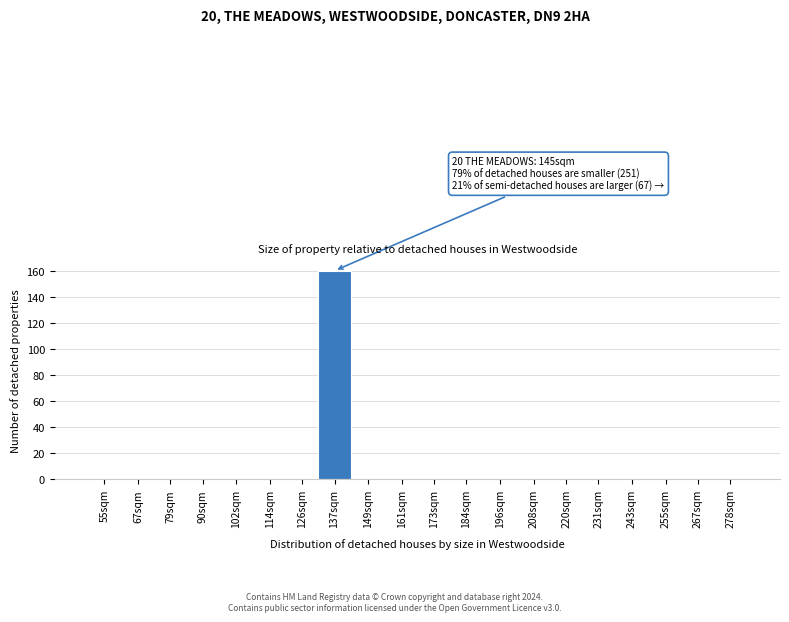

Reading left to right, transcribe all the data shown in this chart.

55sqm=0	67sqm=0	79sqm=0	90sqm=0	102sqm=0	114sqm=0	126sqm=0	137sqm=160	149sqm=0	161sqm=0	173sqm=0	184sqm=0	196sqm=0	208sqm=0	220sqm=0	231sqm=0	243sqm=0	255sqm=0	267sqm=0	278sqm=0